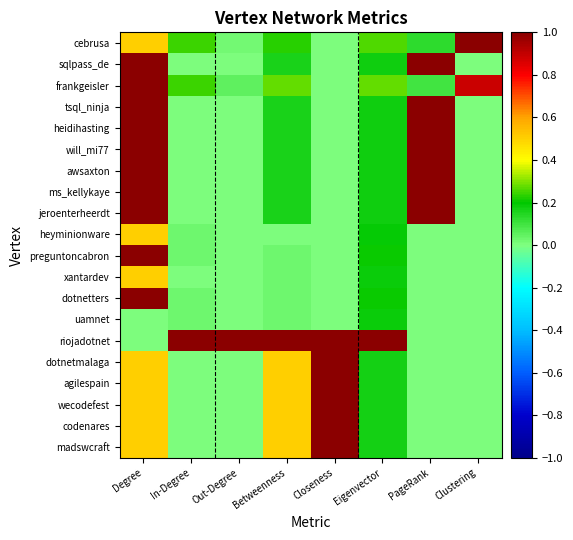

What is the maximum value shown in the chart?

1.0